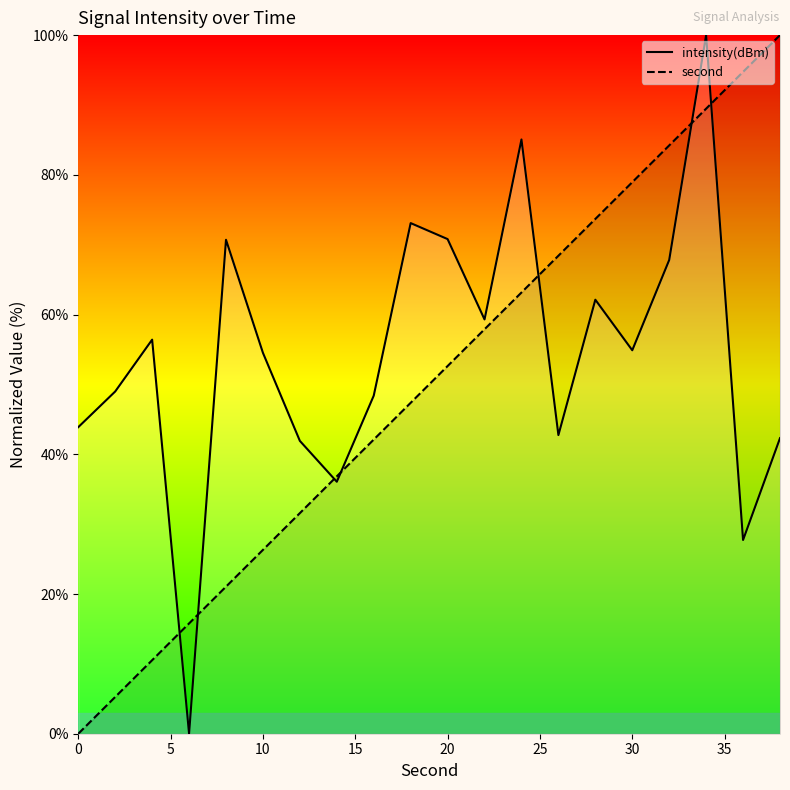

What is the label of the 4th point from the left?

15